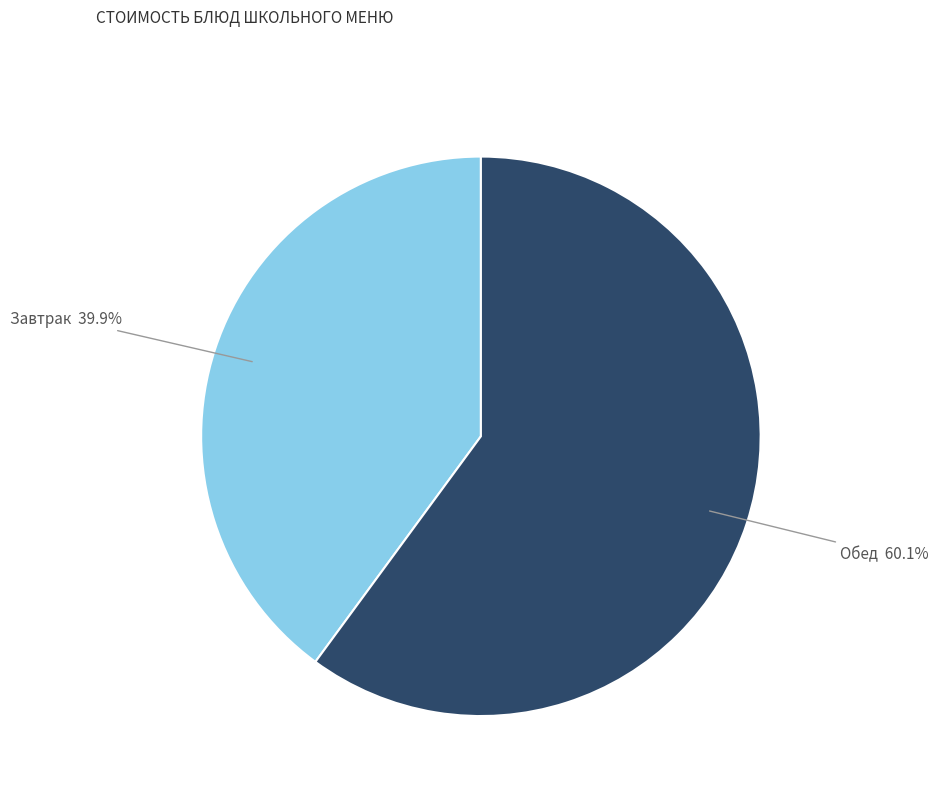

How many segments does this pie chart have?

2